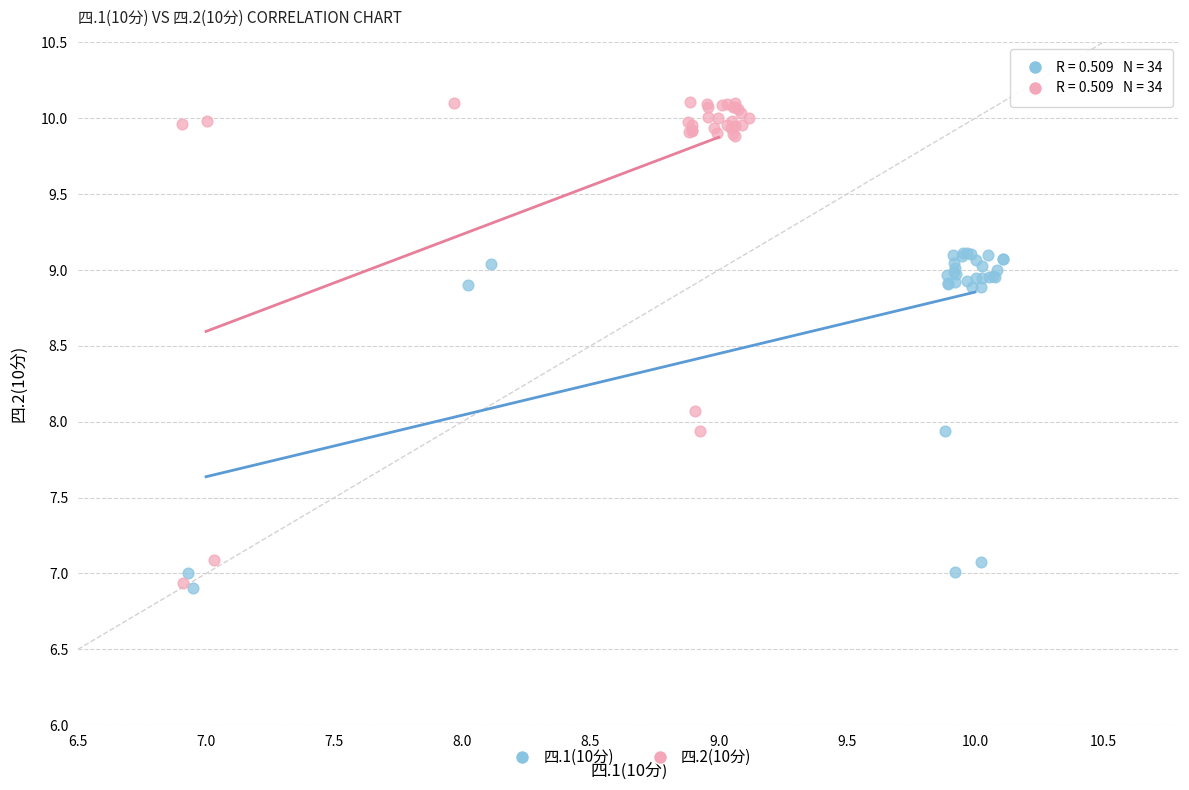

Which series has the largest Y range (max minus min)?

四.2(10分)